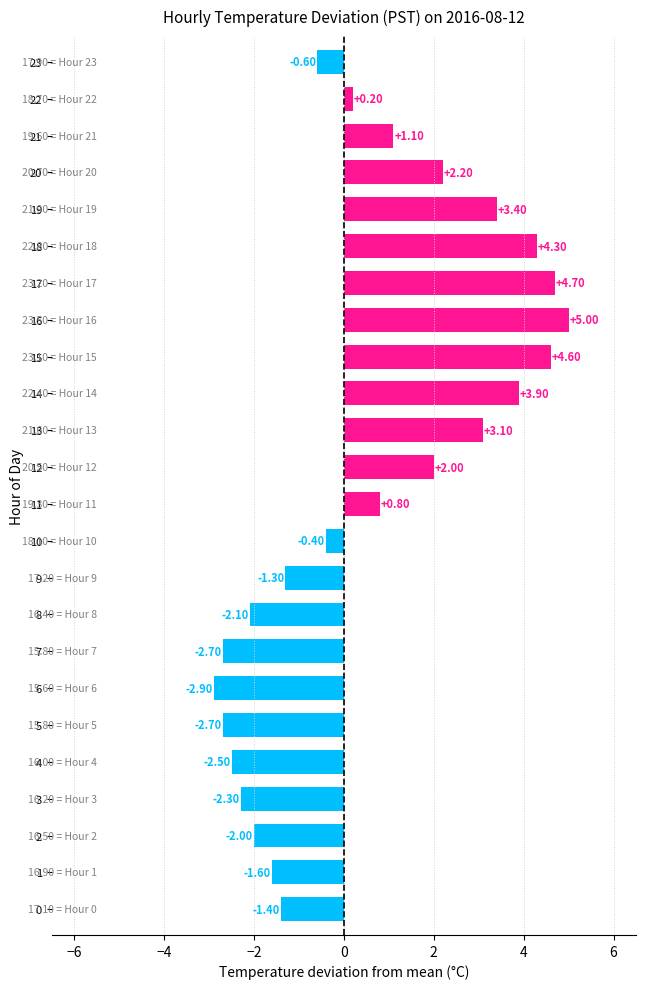

Which has a higher value, 22 or 16?

16